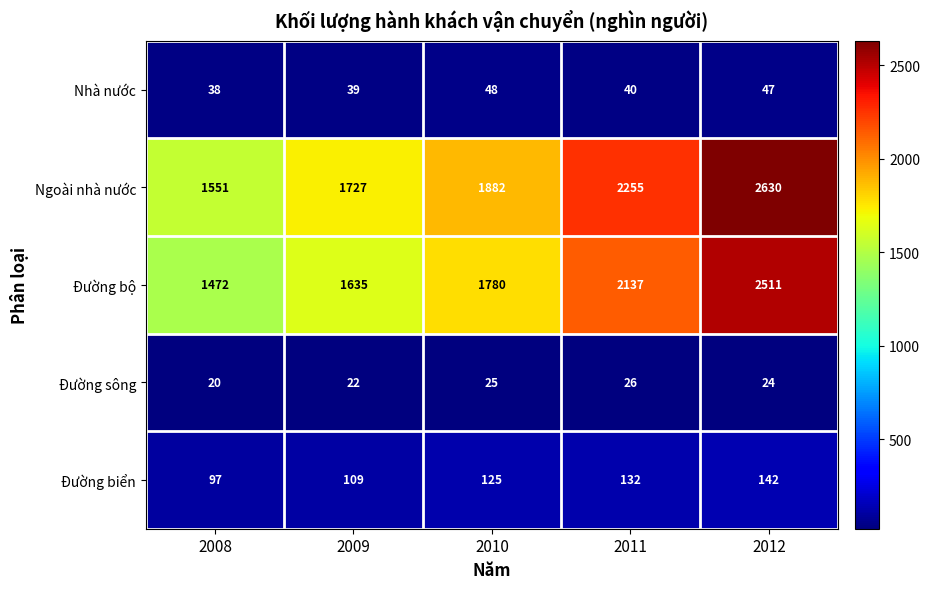

Reading left to right, what are all the values shown in this chart?

Nhà nước: 2008=38	2009=39	2010=48	2011=40	2012=47
Ngoài nhà nước: 2008=1551	2009=1727	2010=1882	2011=2255	2012=2630
Đường bộ: 2008=1472	2009=1635	2010=1780	2011=2137	2012=2511
Đường sông: 2008=20	2009=22	2010=25	2011=26	2012=24
Đường biển: 2008=97	2009=109	2010=125	2011=132	2012=142